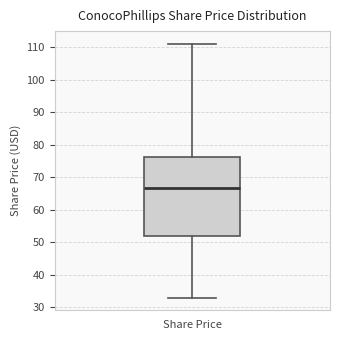

Transcribe this box plot: give where the median line is, the range the box spans, and where the two whiskers end, as read against the y-axis. The values are not printed on the chart, so give them approximately, as read against the axis.

median 67, box 52 to 76, whiskers 33 to 111